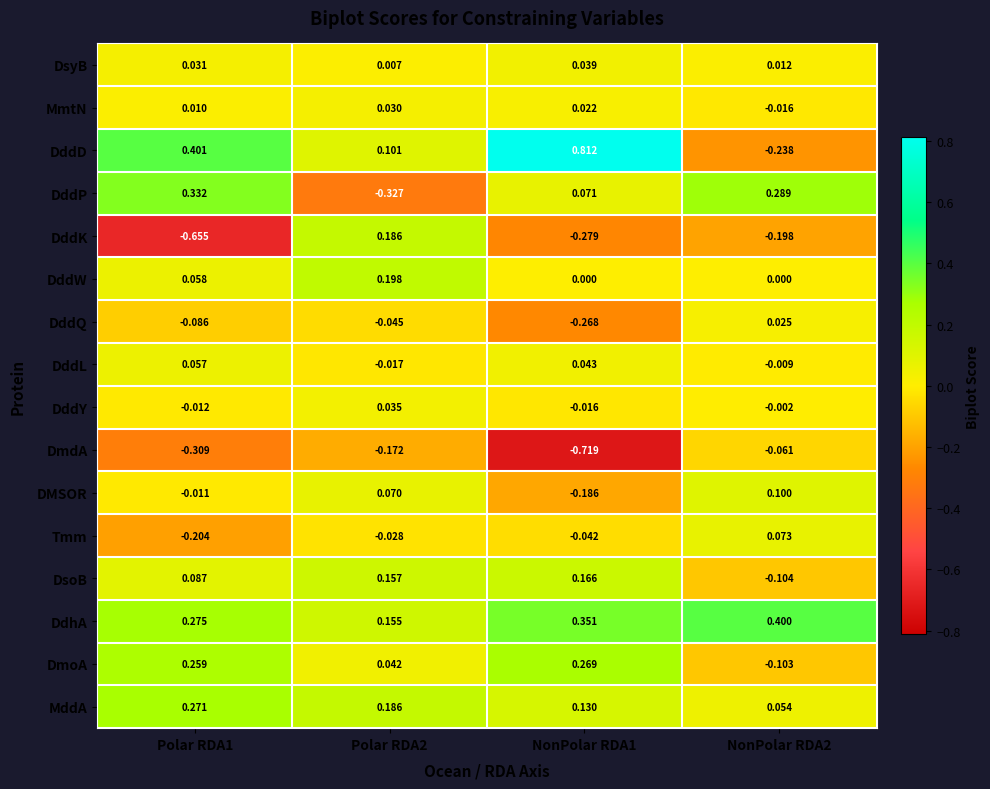

List the series in order of their peak value, highest first.

DddD, DdhA, DddP, MddA, DmoA, DddW, DddK, DsoB, DMSOR, Tmm, DddL, DsyB, DddY, MmtN, DddQ, DmdA